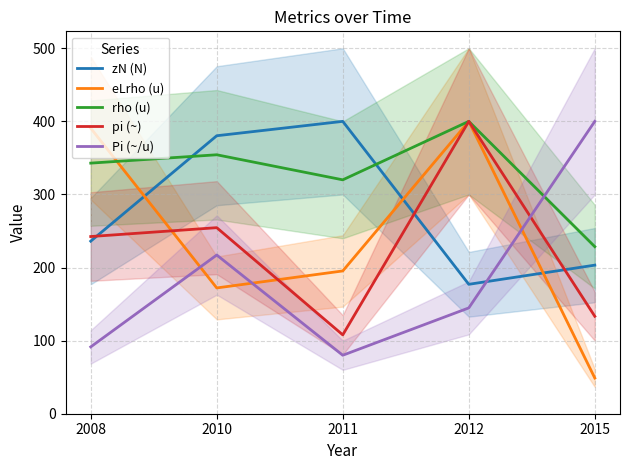

Is this an area chart (filled region under the line)?

No